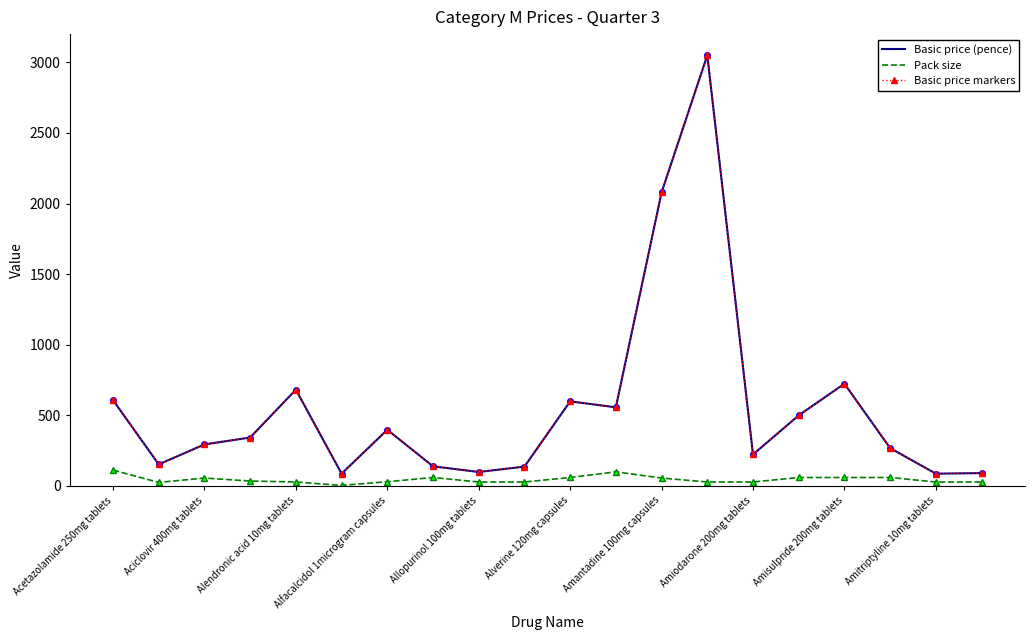

True or false: Pack size and Basic price markers intersect in this chart.

False